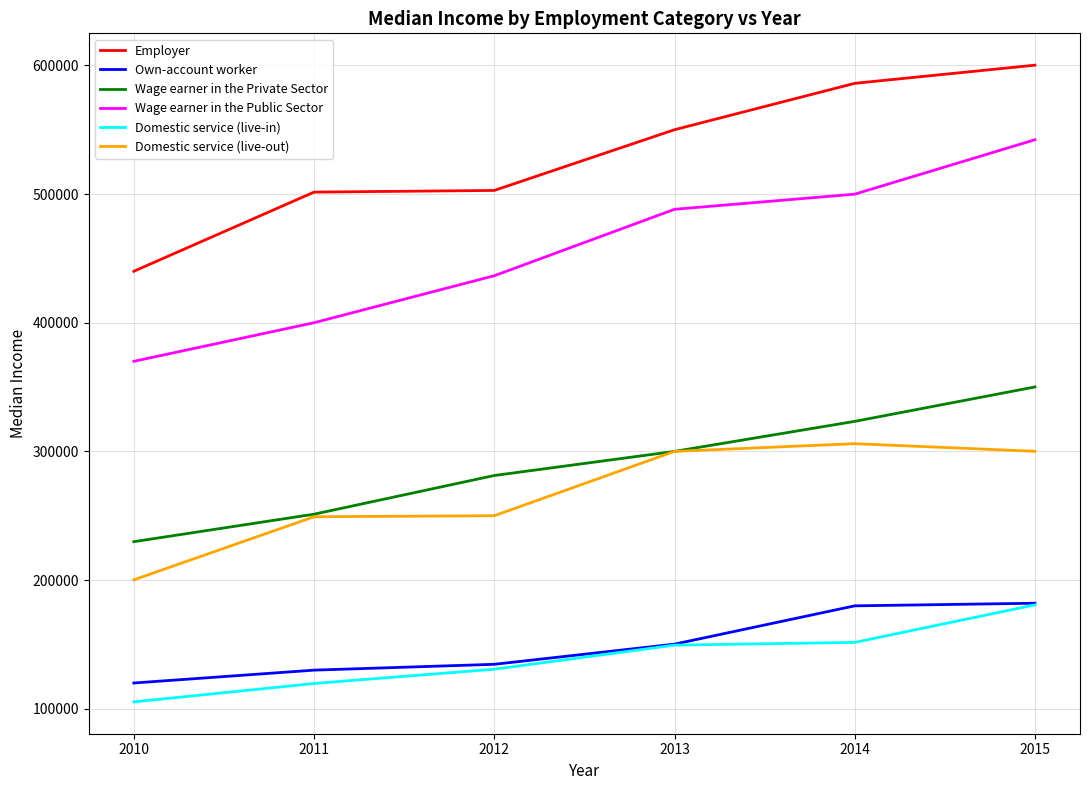

Rank the categories by Wage earner in the Public Sector value from highest to lowest.

2015, 2014, 2013, 2012, 2011, 2010